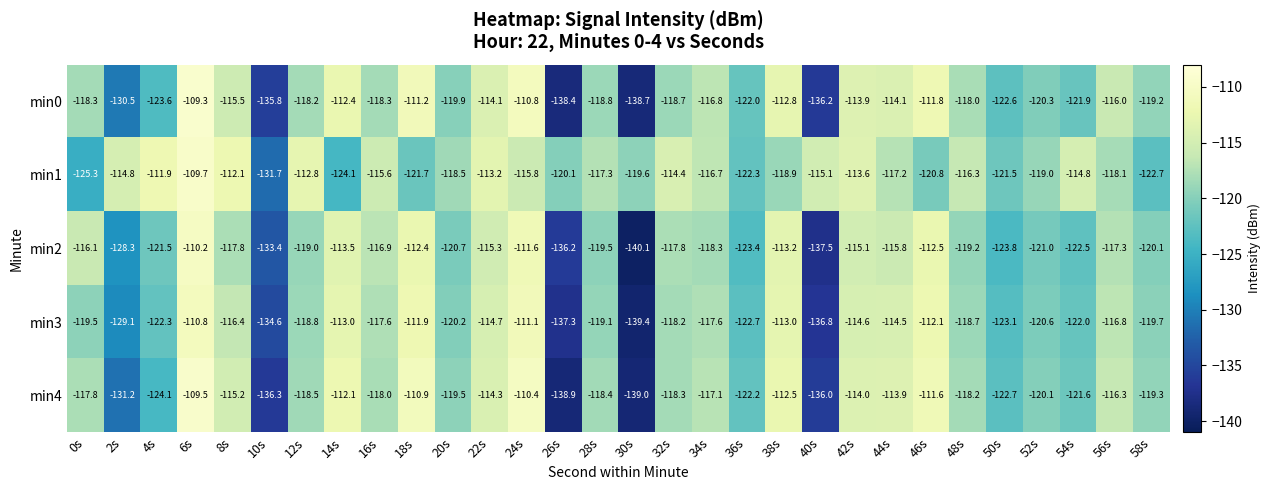

Which series has the largest total across all categories?

min1